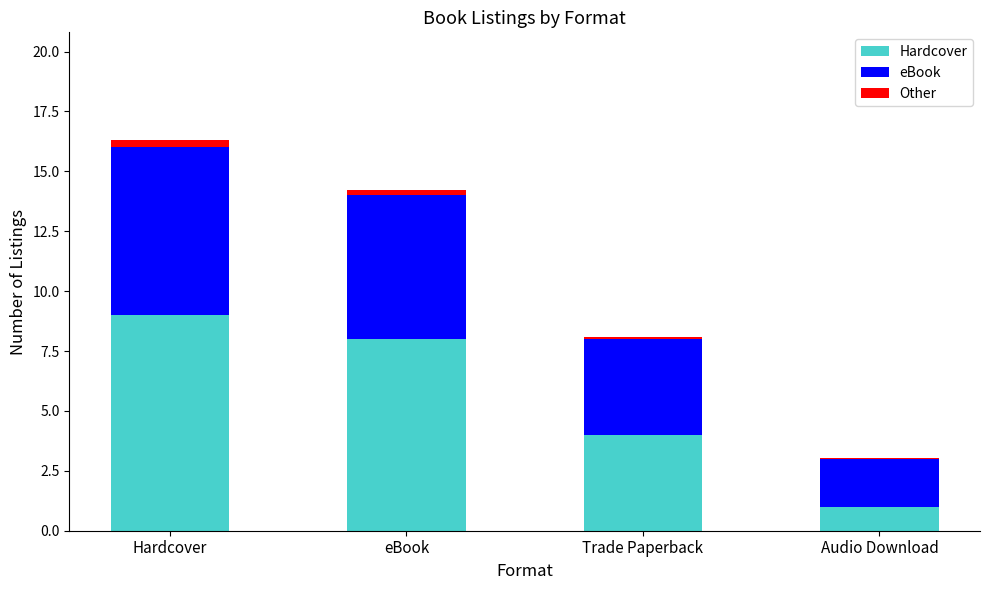

At which label is Hardcover closest to 5?

Trade Paperback